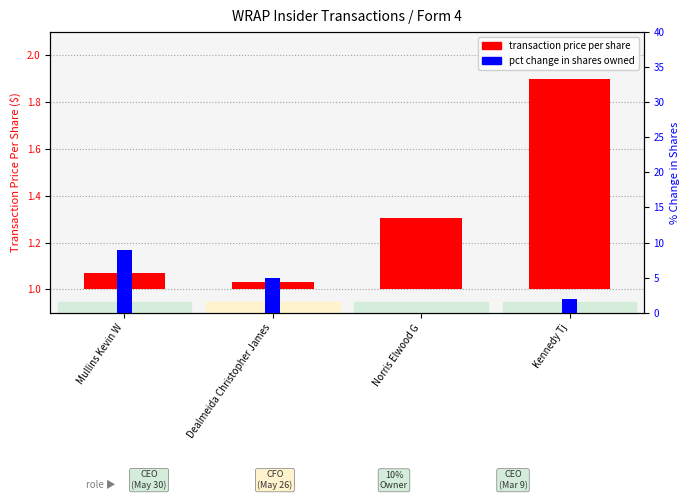

Rank the series by their maximum value, from lowest to highest.

transaction price per share, pct change in shares owned